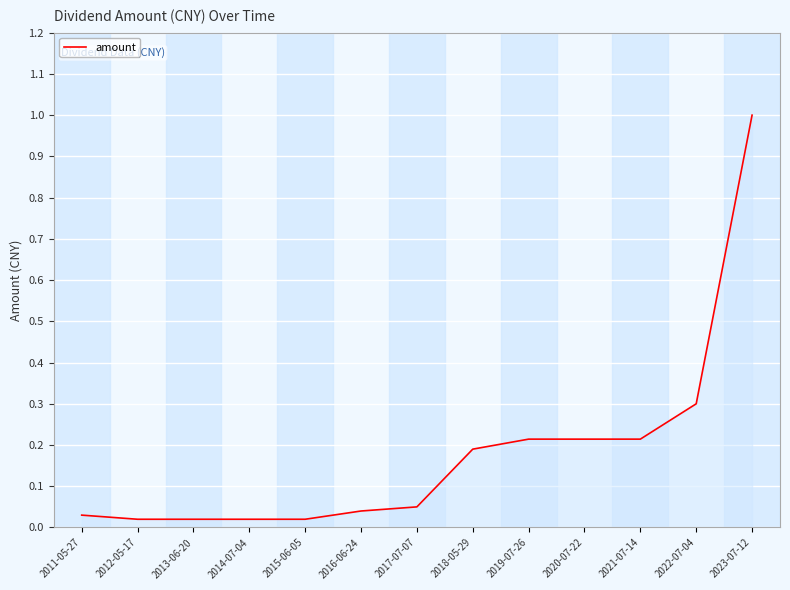

What is the difference between the maximum and minimum values?

1.0